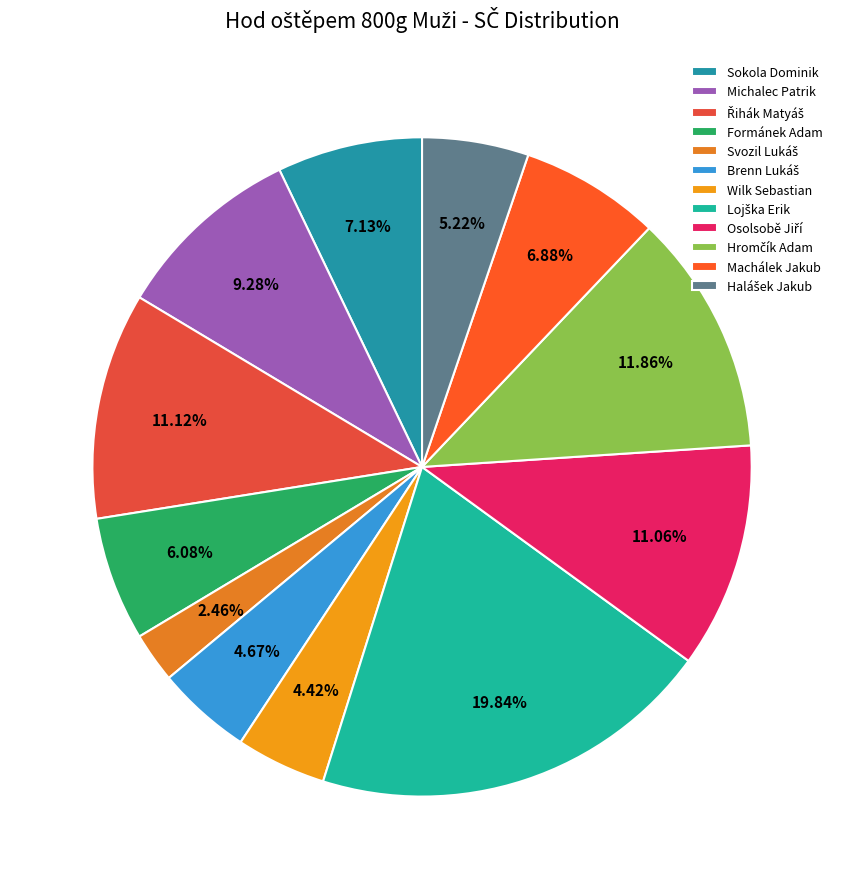

How many slices are in this pie chart?

12